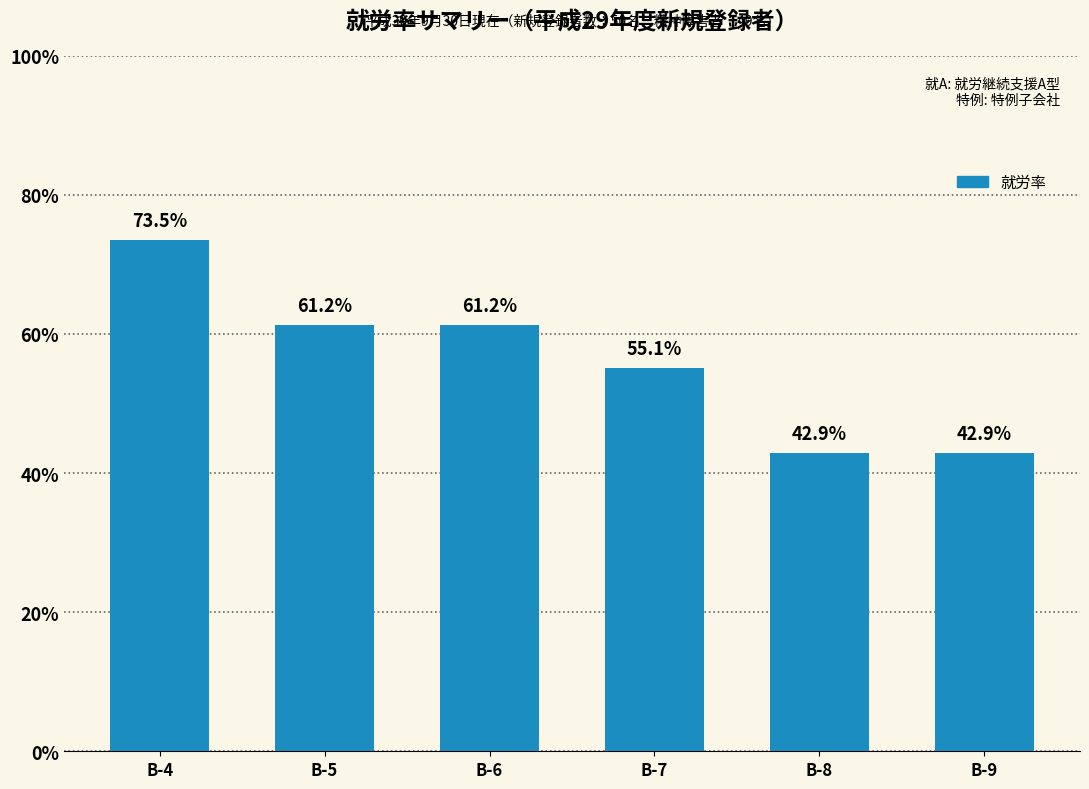

Are the bars horizontal?

No